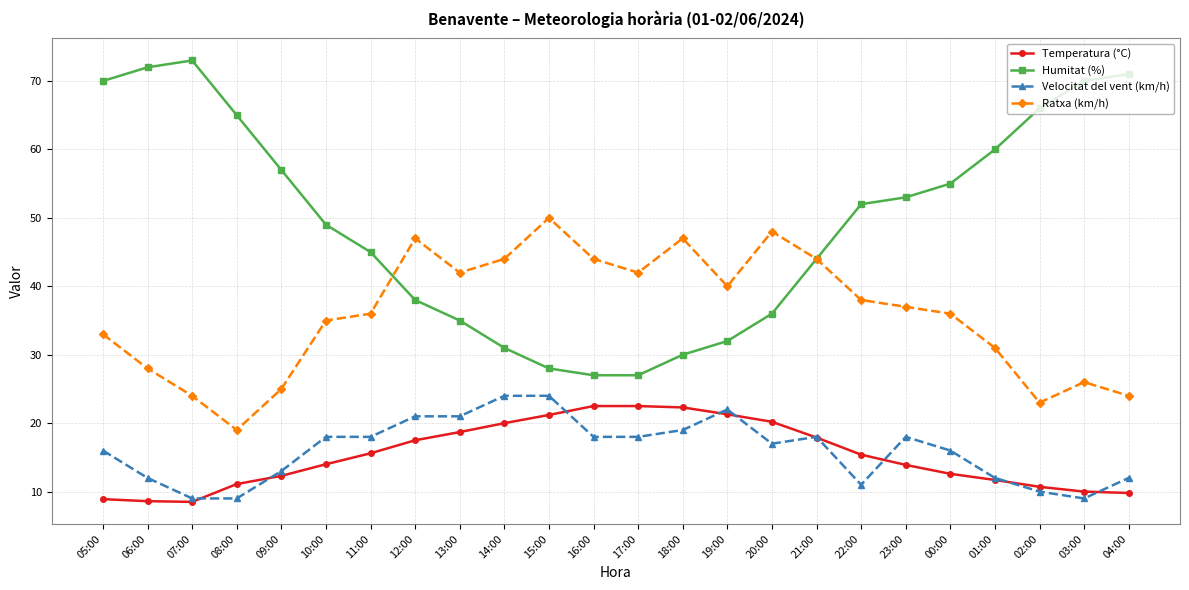

What is the minimum value for Humitat (%)?

27.0